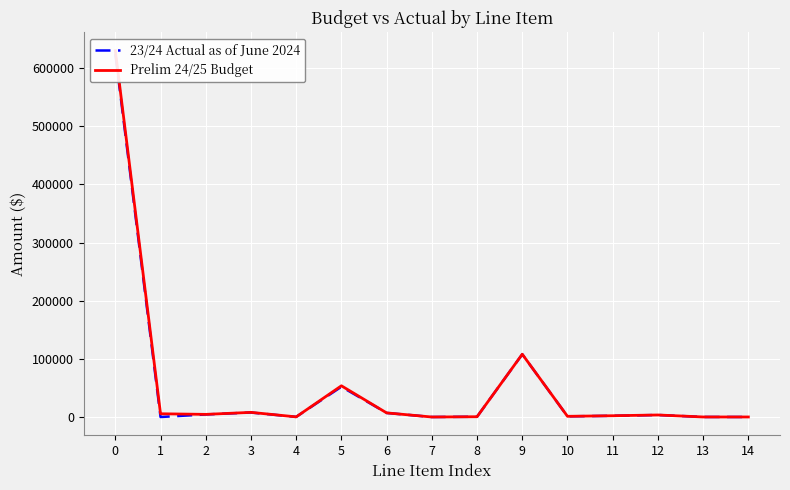

The value of 23/24 Actual as of June 2024 at 14 is 57.7. True or false?

True